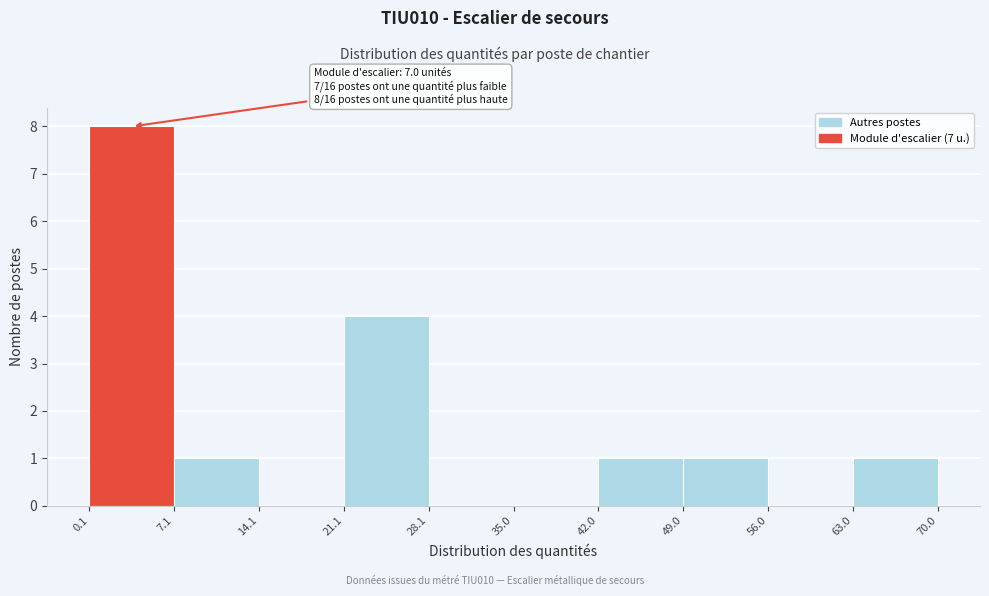

Which range on the x-axis has the tallest bar?

0.1 to 7.1